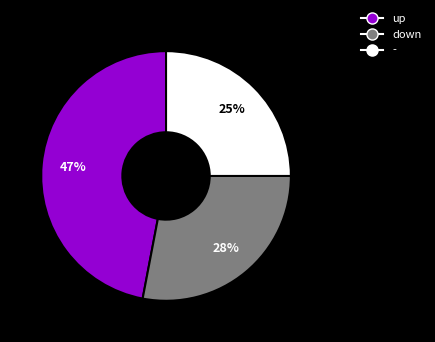

To the nearest percent, what is the average slice percentage?

33%